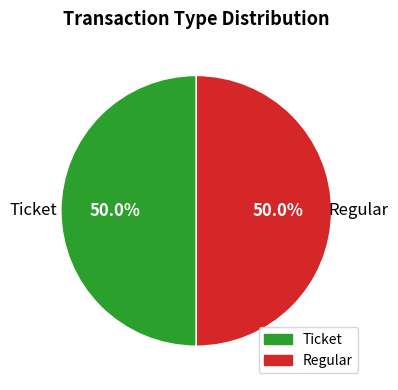

How many segments does this pie chart have?

2